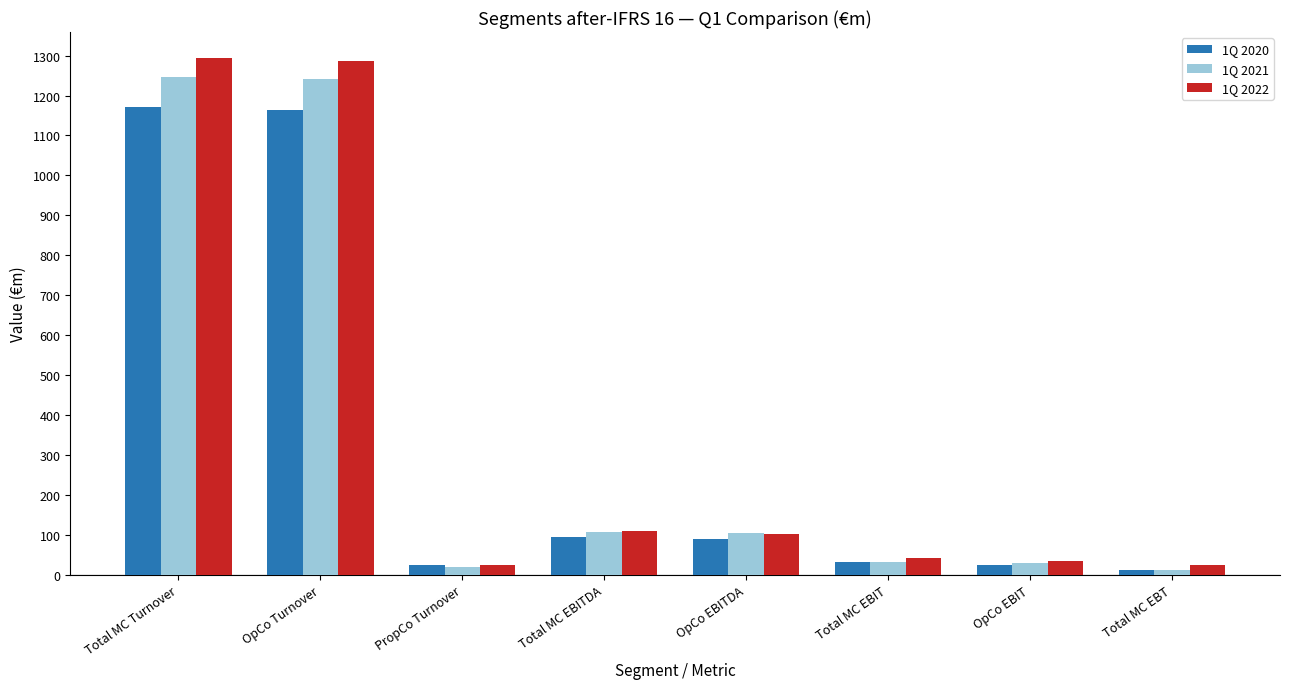

At how many categories does at least one series exceed 1248?

2